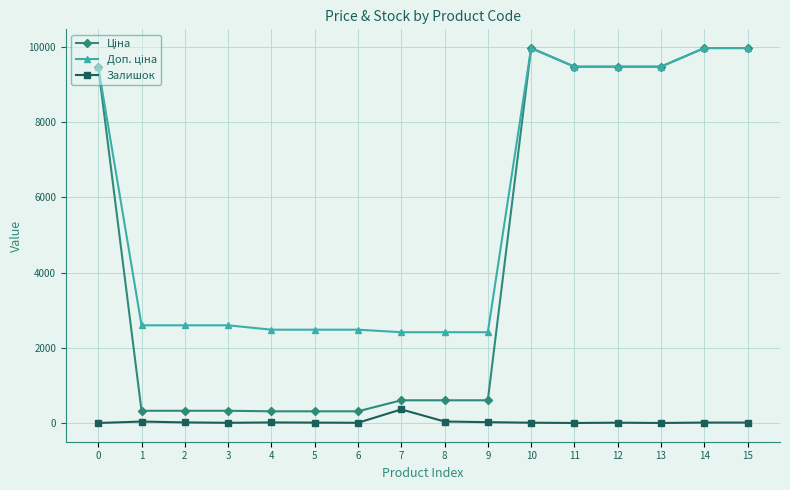

Does the chart have visible grid lines?

Yes